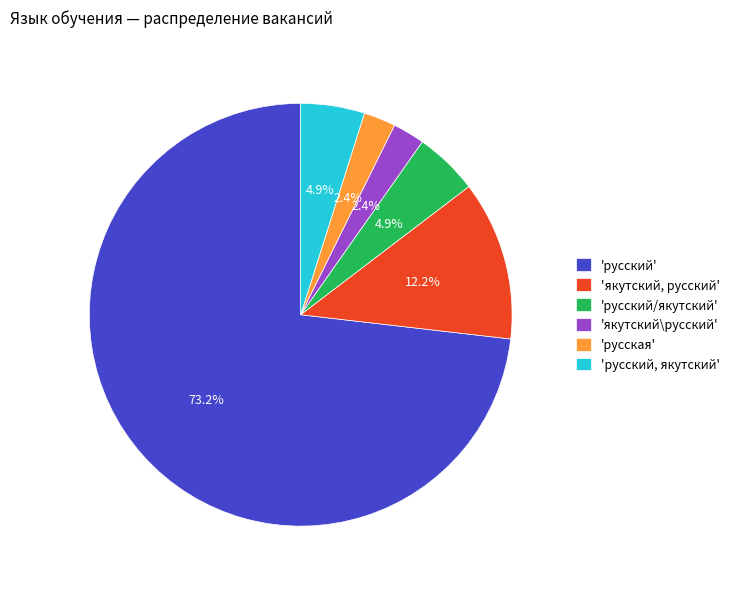

Which has a higher value, 'русская' or 'русский, якутский'?

'русский, якутский'